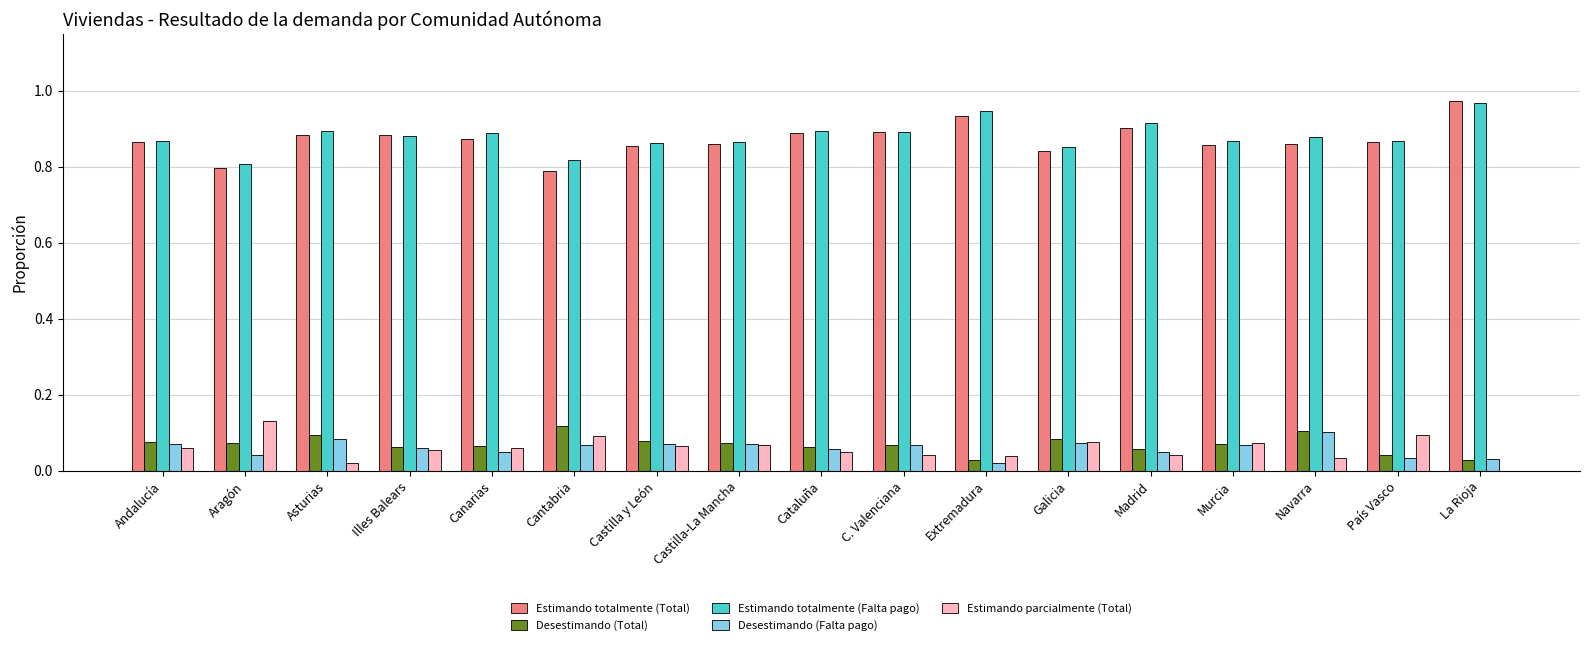

Is it true that Estimando totalmente (Total) equals 1.3 at Aragón?

False